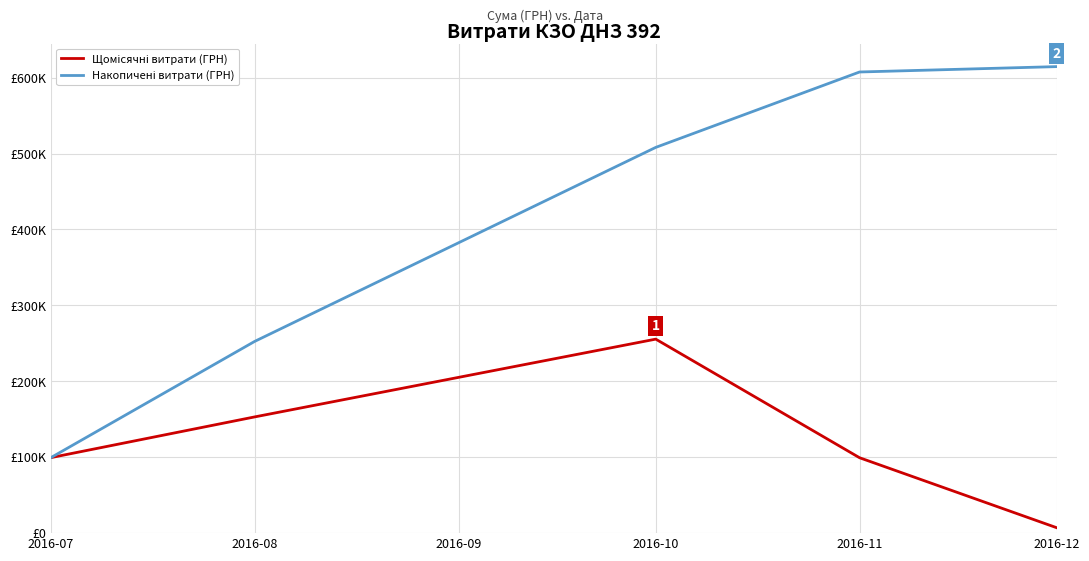

The Накопичені витрати (ГРН) series shows 252561.1 at 2016-08. True or false?

True